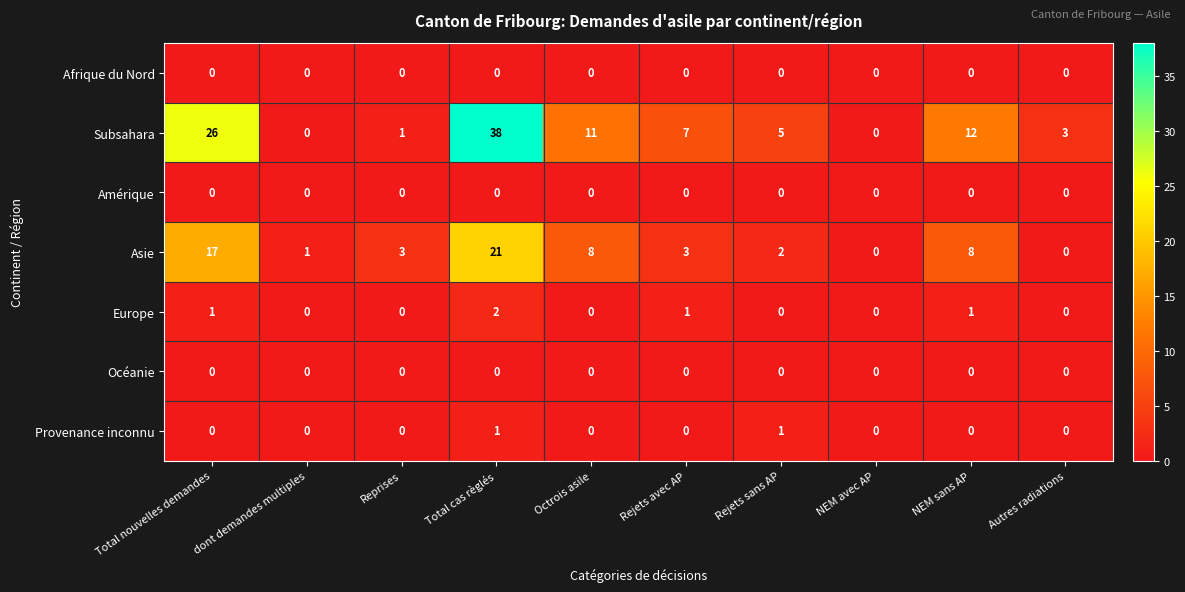

The value of Europe at NEM avec AP is -1. True or false?

False